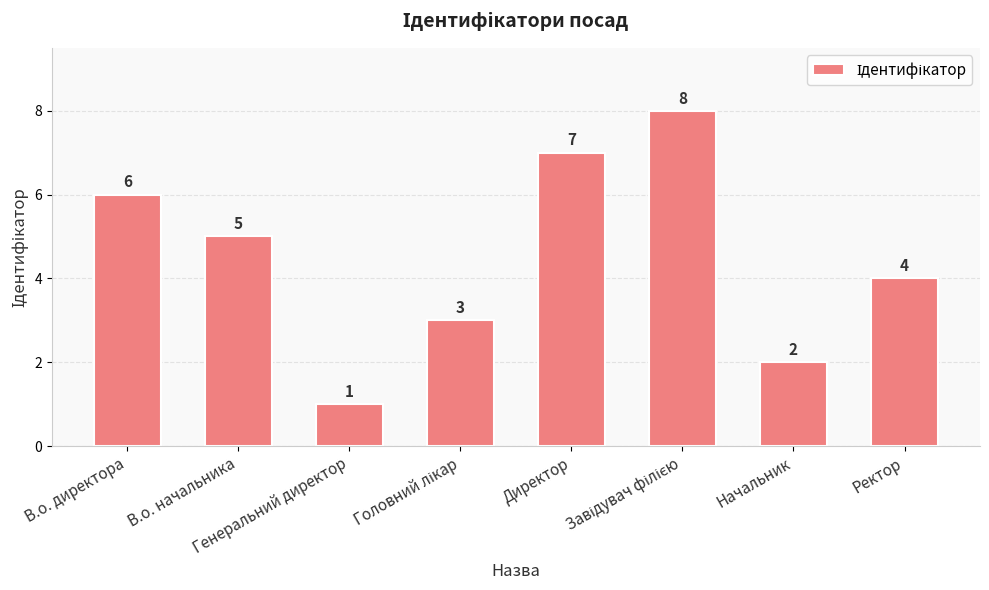

What is the sum of all values?

36